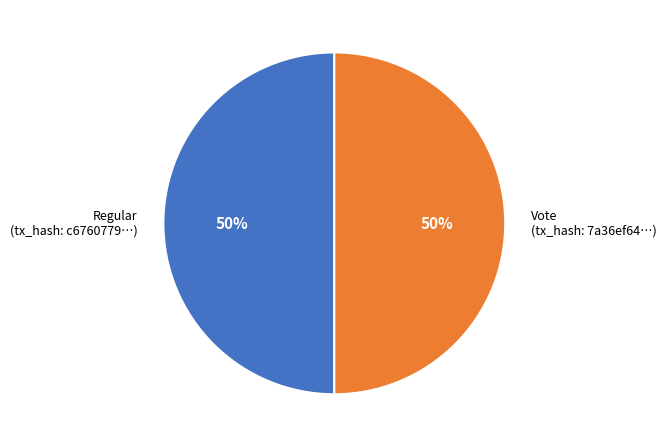

What is the ratio of the value at Regular (tx_hash: c6760779…) to the value at Vote (tx_hash: 7a36ef64…)?

1.0